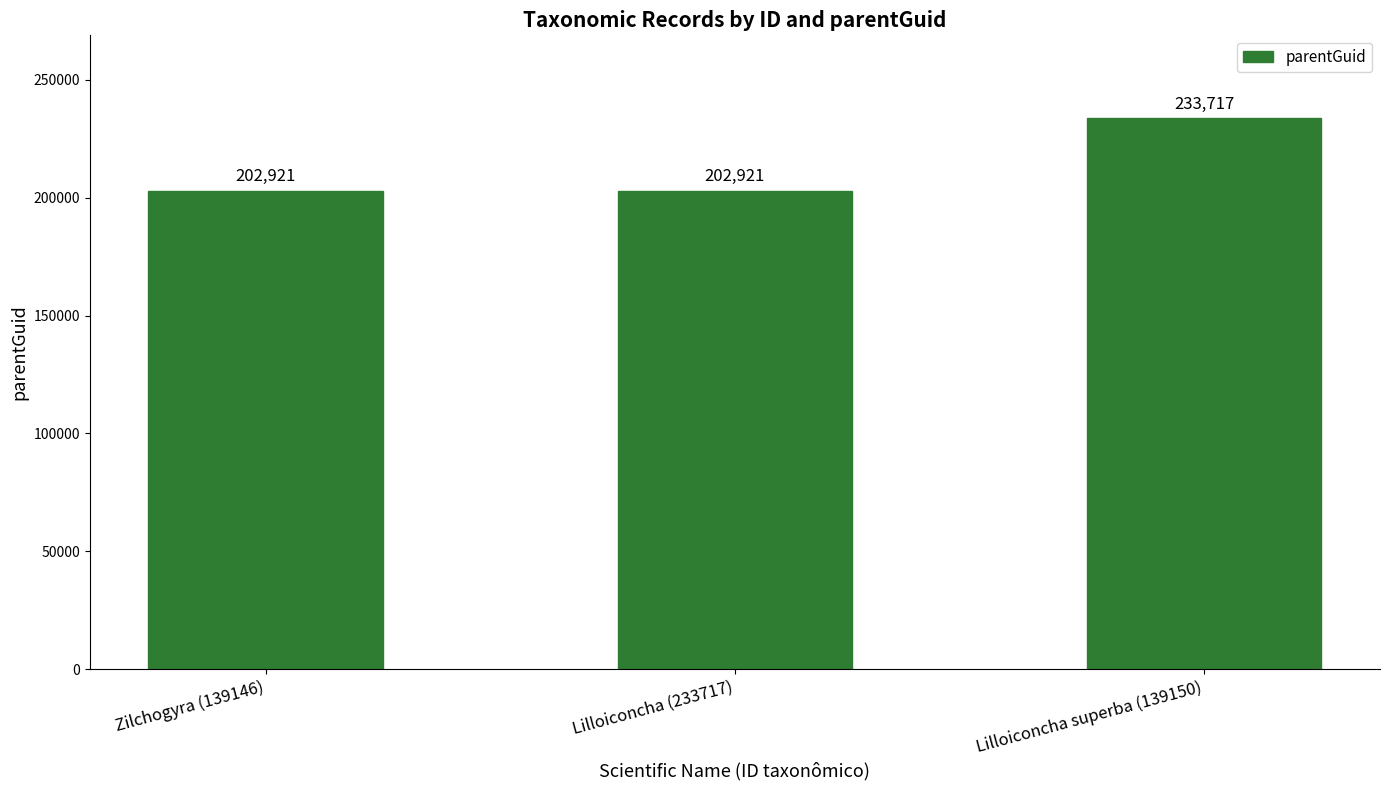

Approximately how many times larger is the value at Lilloiconcha (233717) compared to Zilchogyra (139146)?

1.0